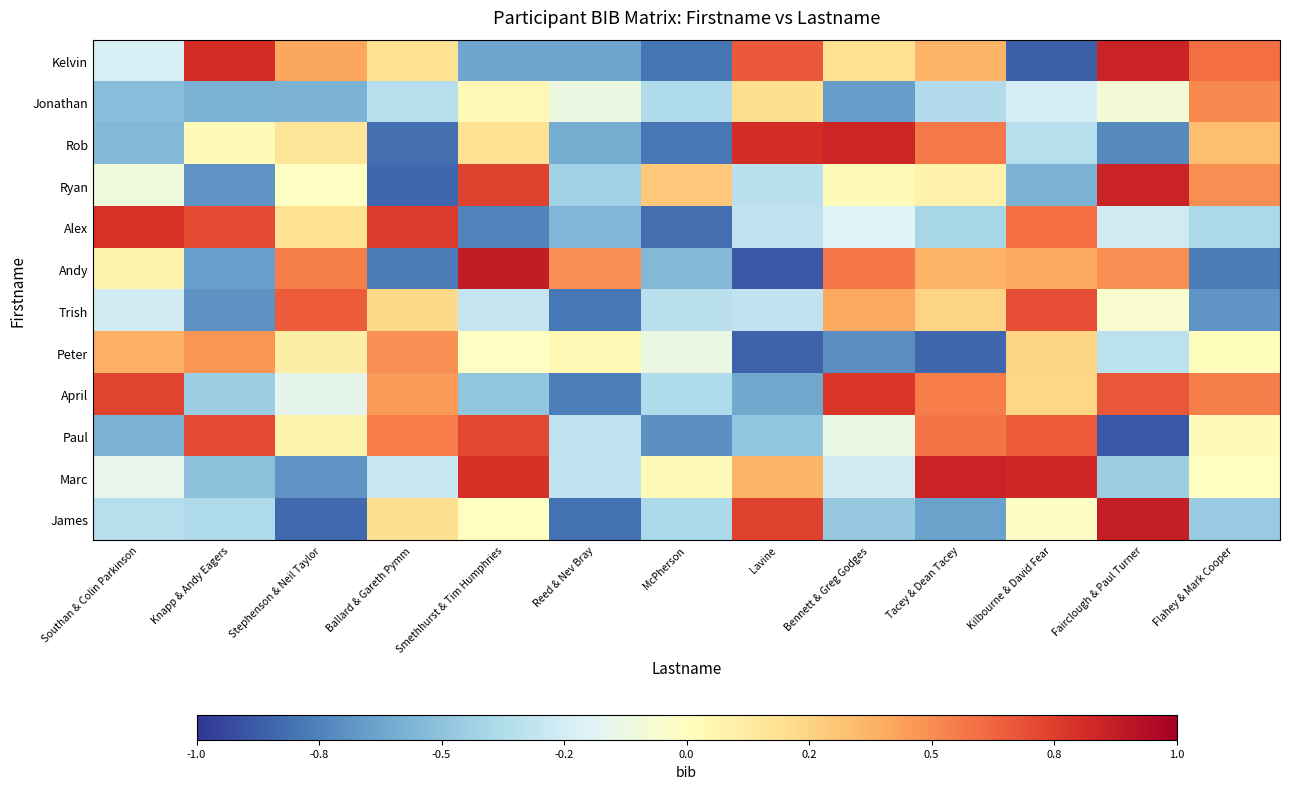

How many data points does each series have?

13